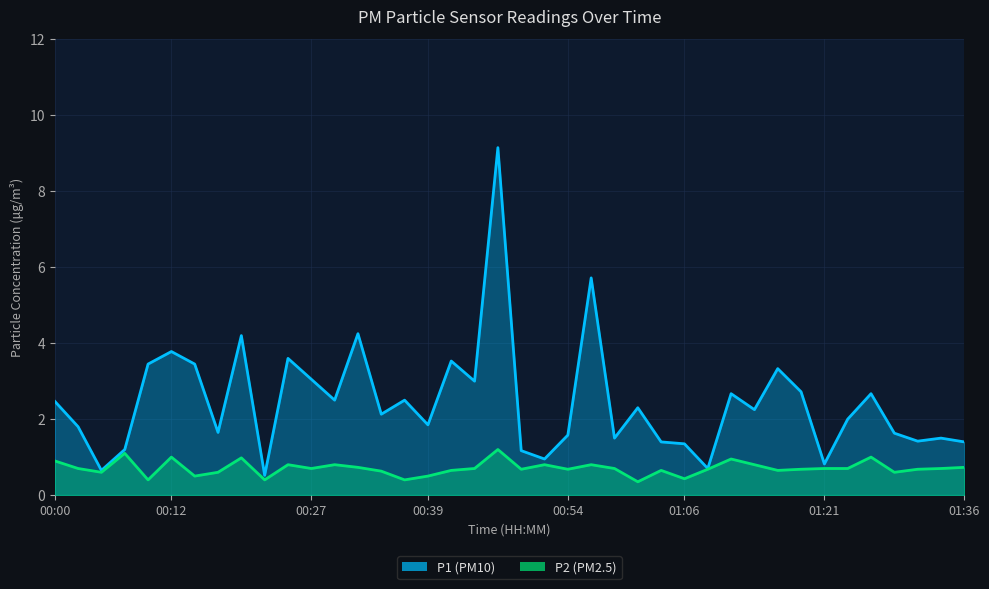

What is the total value across all series at 28?

1.4